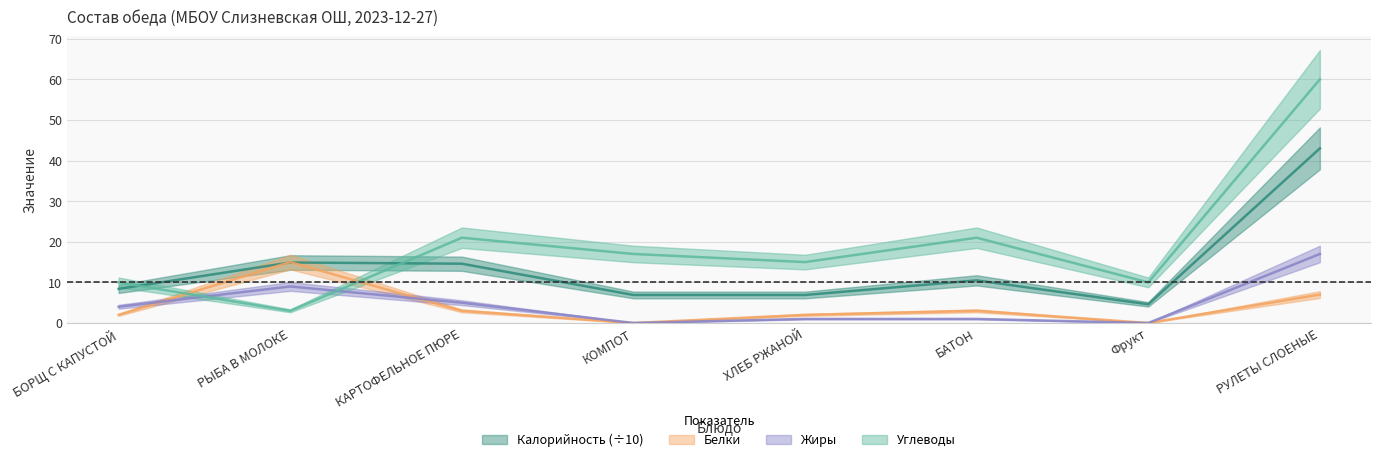

What is the spread (max minus min) of values at БАТОН?

20.0